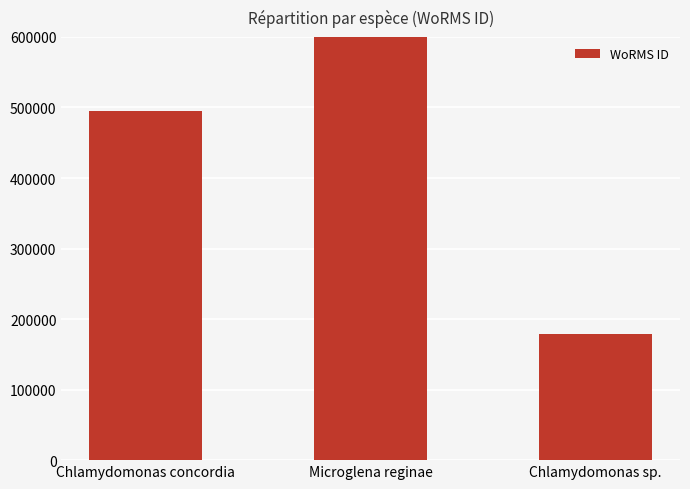

Count the values in the range 178583 to 837201.

3